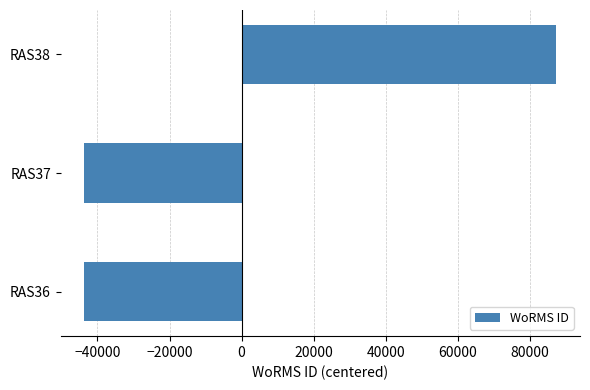

What is the difference between the second highest and minimum values?

5.0